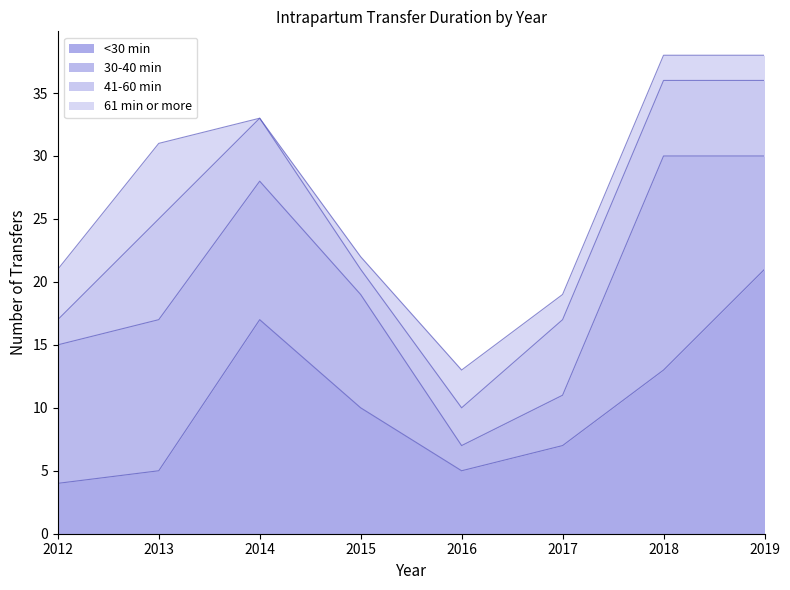

Which category has the highest value in the 61 min or more series?

2013